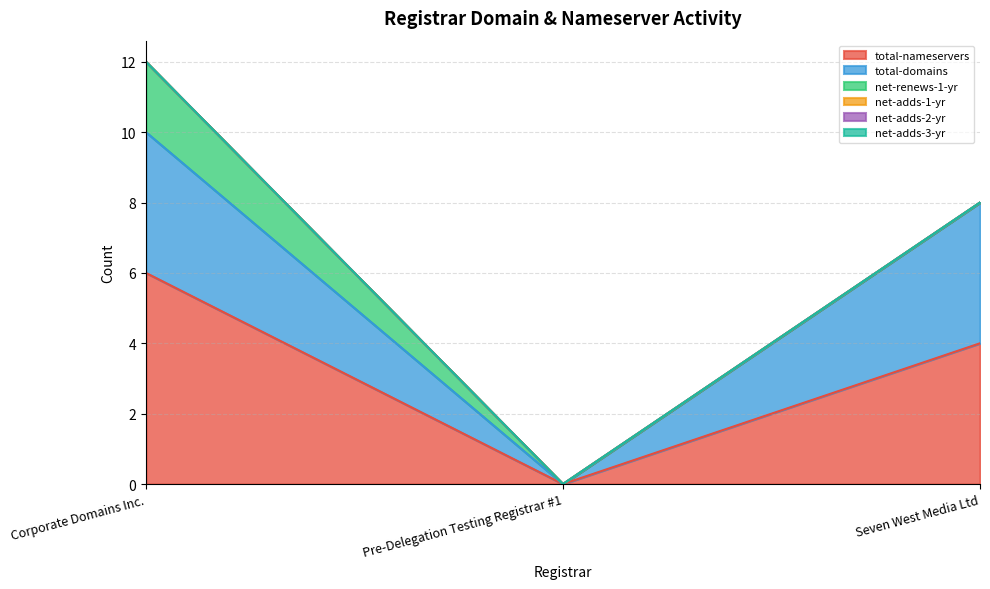

The value of total-domains at Seven West Media Ltd is 7. True or false?

False